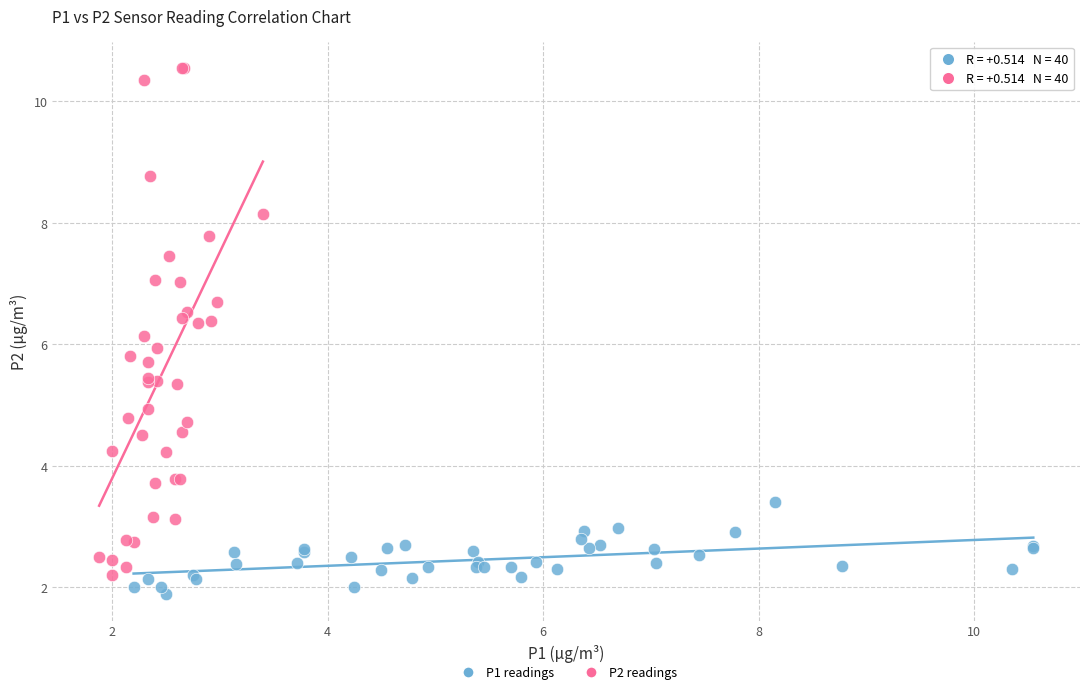

Which series reaches the maximum Y coordinate?

P2 readings